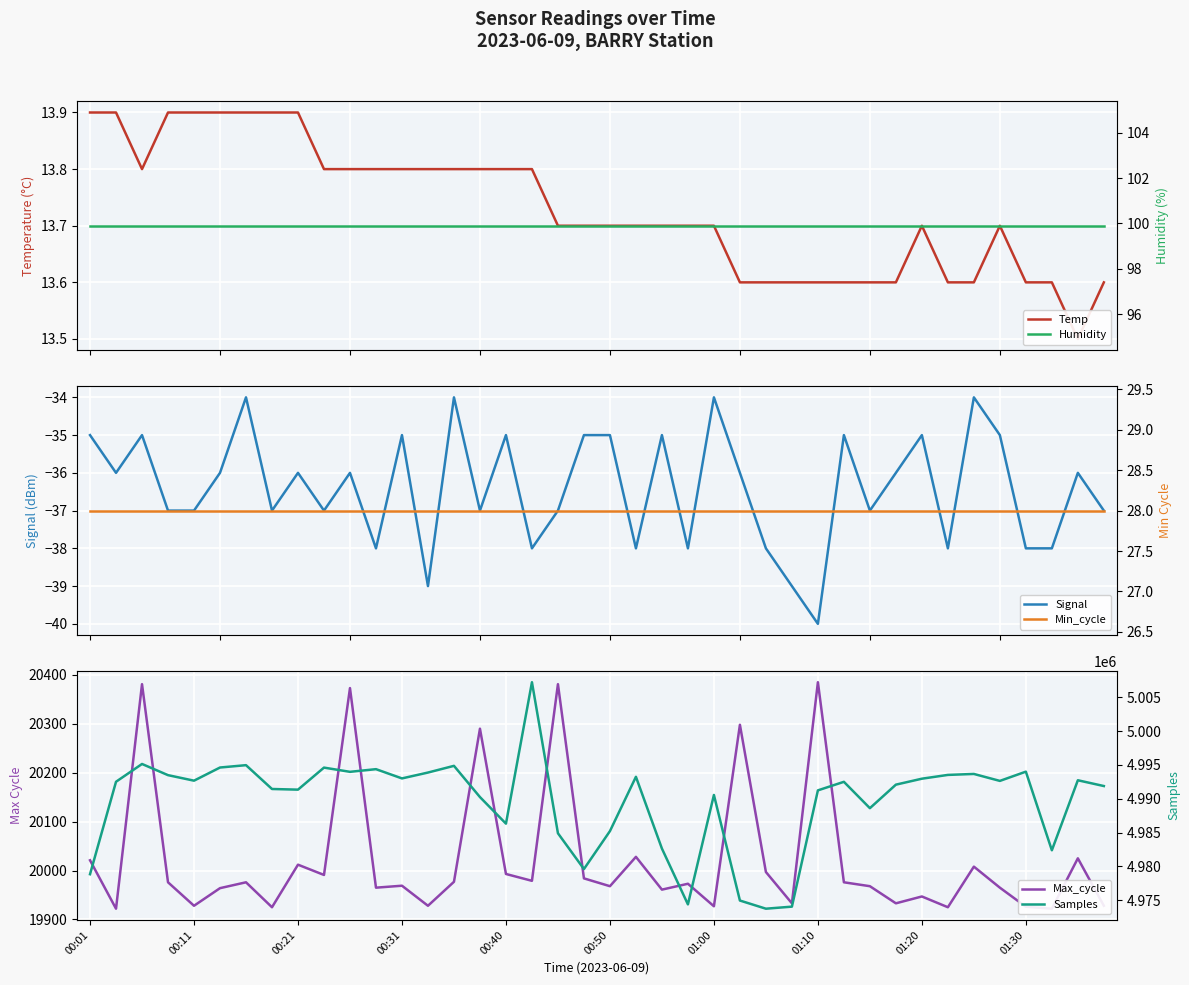

Is it true that Signal equals -54.2 at 21?

False